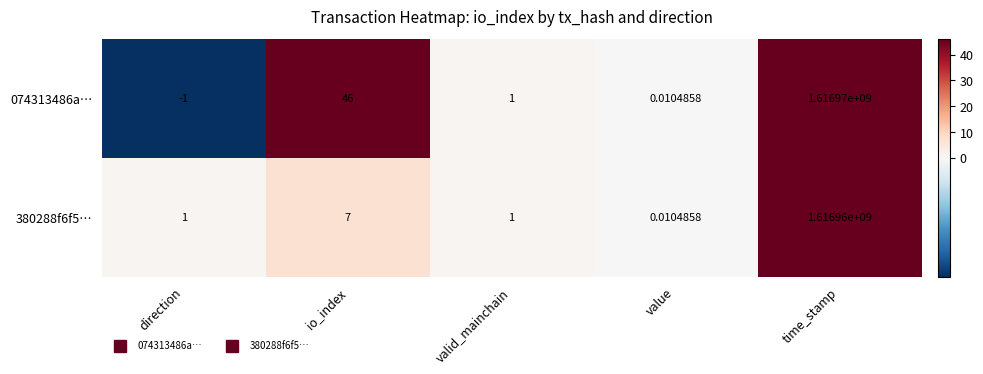

Is the value of 380288f6f5… at value greater than the value of 074313486a… at valid_mainchain?

No